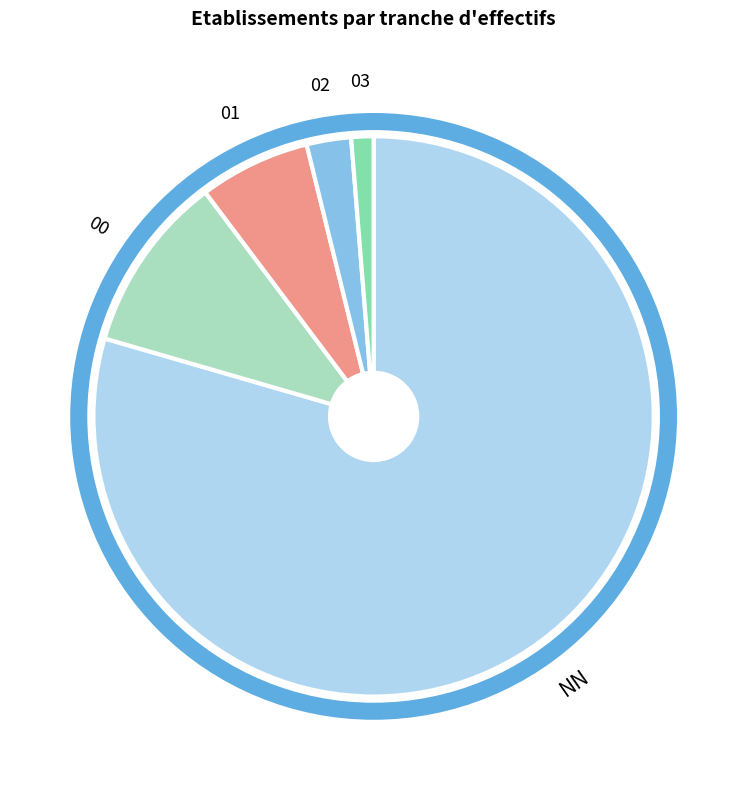

Which slice represents more than half of the pie?

NN